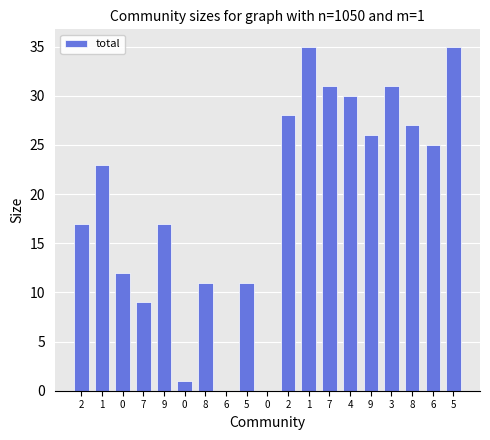

Count the number of data series in this chart.

1